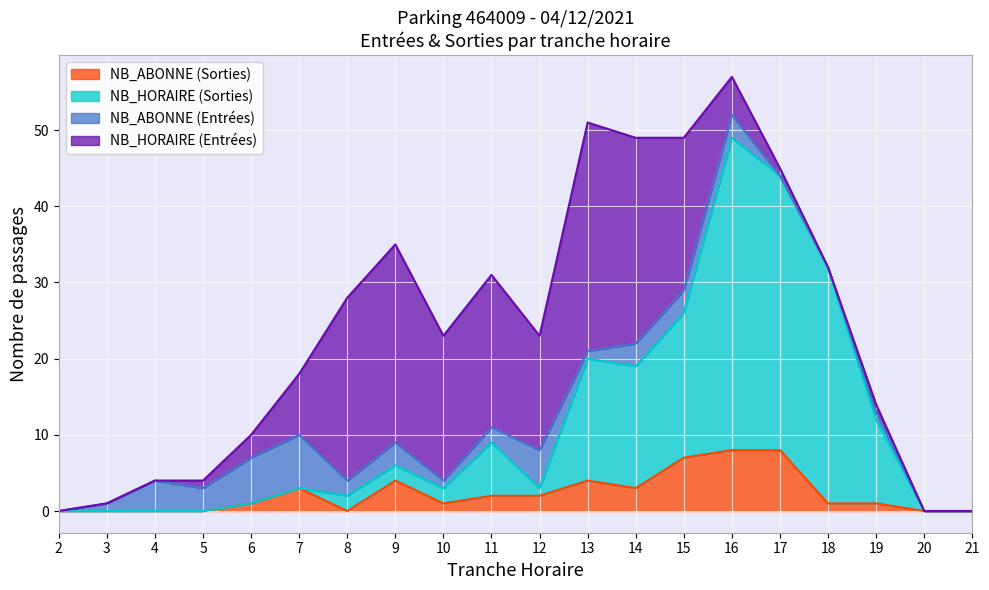

List the labels in order of NB_ABONNE_ENTREES value, largest first.

7, 6, 12, 4, 5, 9, 14, 15, 16, 8, 11, 3, 10, 13, 19, 2, 17, 18